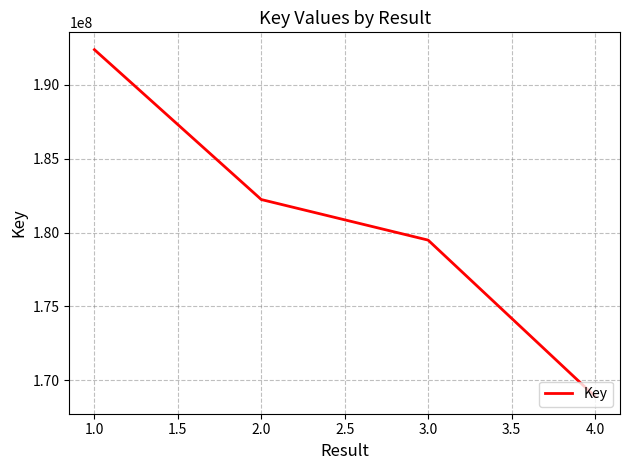

At which label does the data first exceed 182239304?

1.0